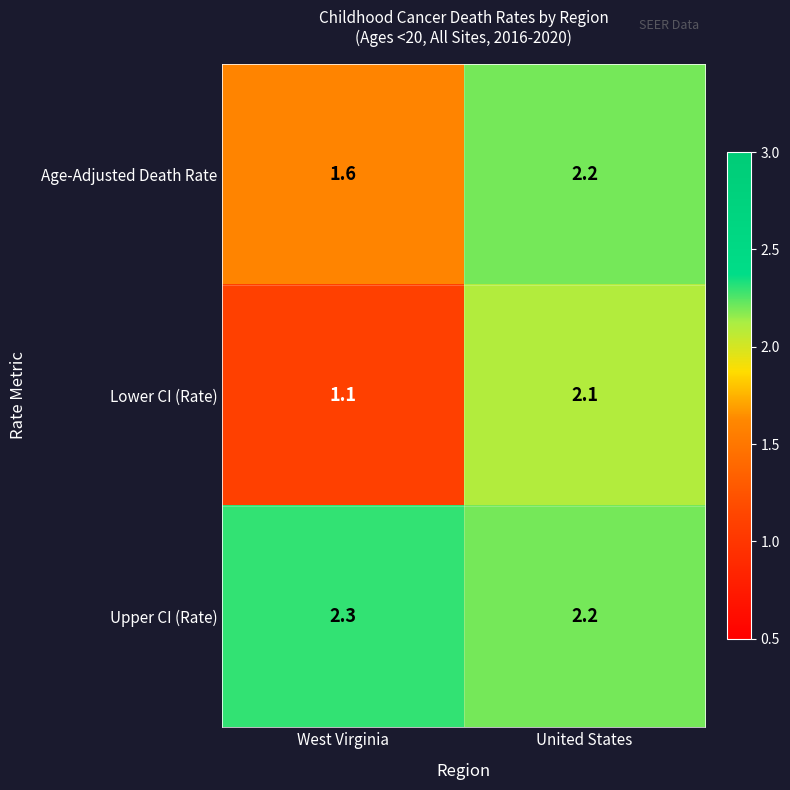

List the series in order of their peak value, highest first.

Upper CI (Rate), Age-Adjusted Death Rate, Lower CI (Rate)